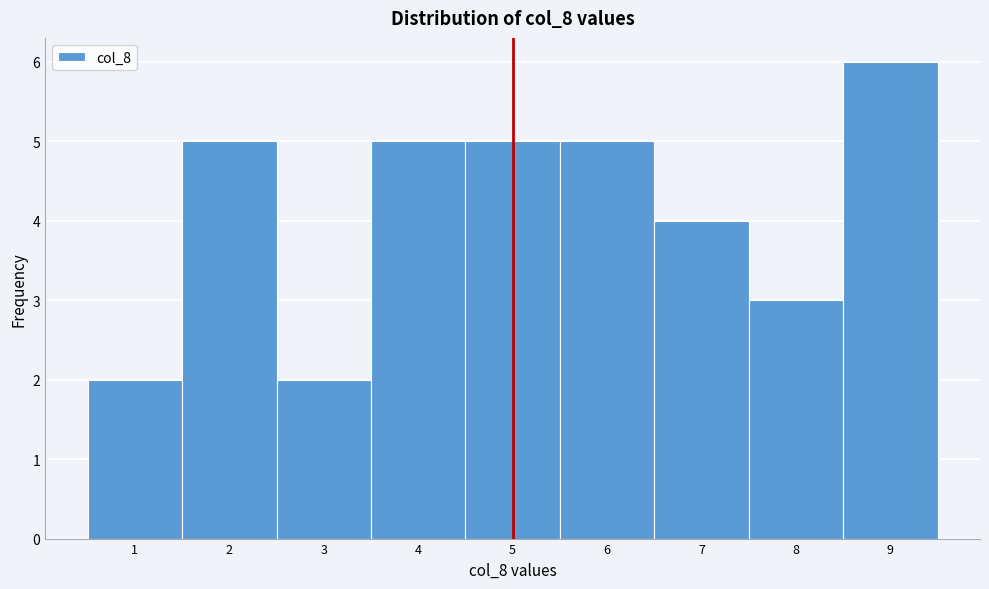

Reading left to right, list every bar in this chart as the range it spans on the x-axis followed by its height. The values are not printed on the chart, so give them approximately, as read against the axis.

0.5 to 1.5: 2
1.5 to 2.5: 5
2.5 to 3.5: 2
3.5 to 4.5: 5
4.5 to 5.5: 5
5.5 to 6.5: 5
6.5 to 7.5: 4
7.5 to 8.5: 3
8.5 to 9.5: 6